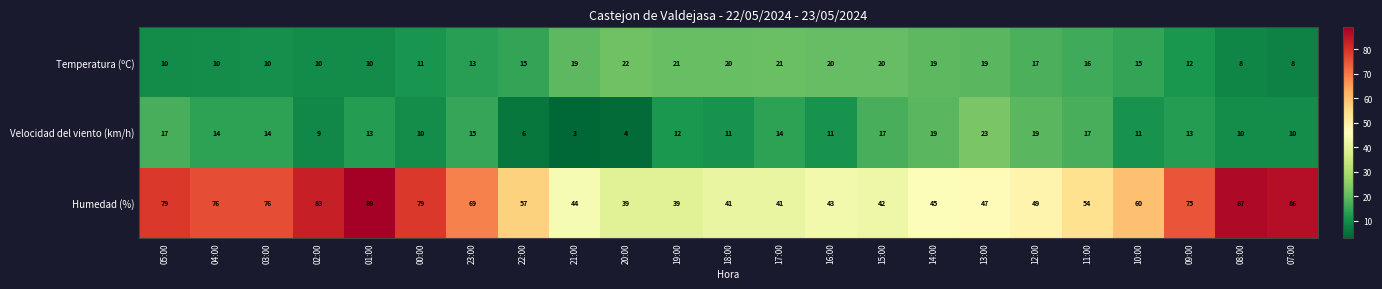

What is the spread (max minus min) of values at 17:00?

27